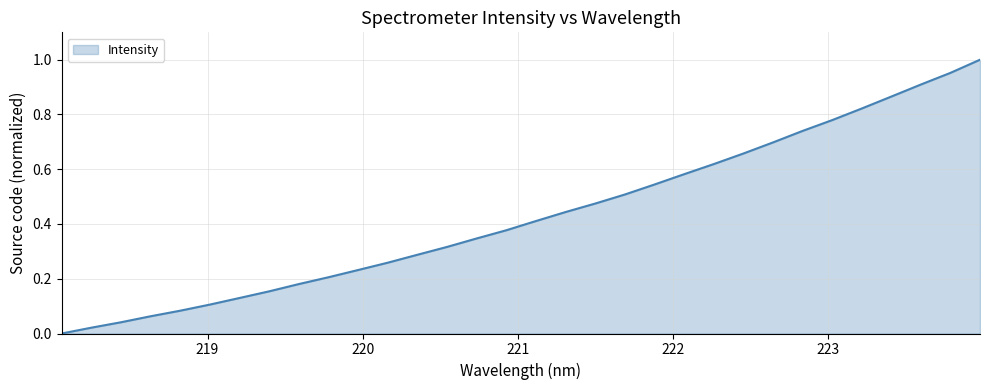

Reading right to left, transcribe all the data shown in this chart.

1.0	1.0	0.9	0.9	0.8	0.8	0.7	0.7	0.7	0.6	0.6	0.5	0.5	0.5	0.4	0.4	0.4	0.3	0.3	0.3	0.3	0.2	0.2	0.2	0.2	0.1	0.1	0.1	0.1	0.0	0.0	0.0